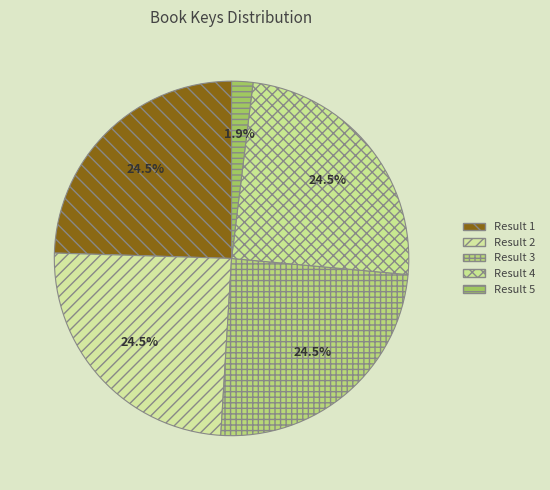

Does any single category account for the majority?

No